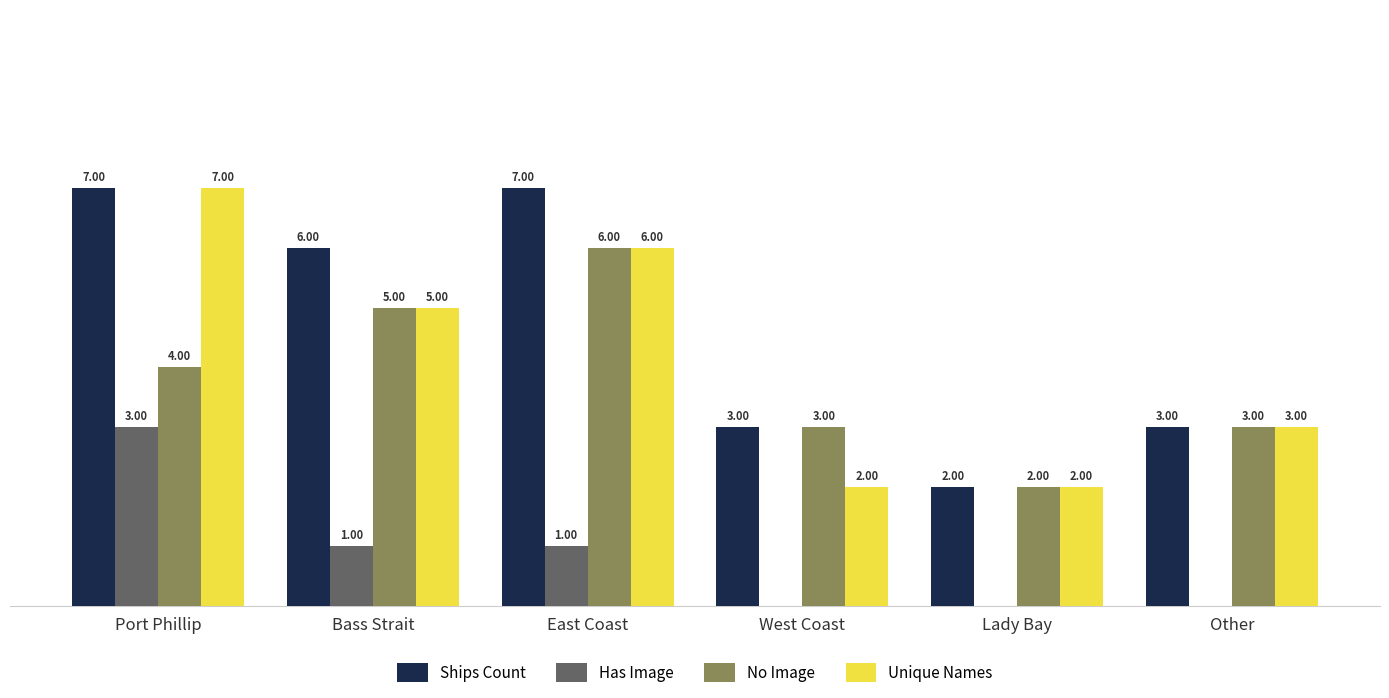

Which series has the largest total across all categories?

Ships Count